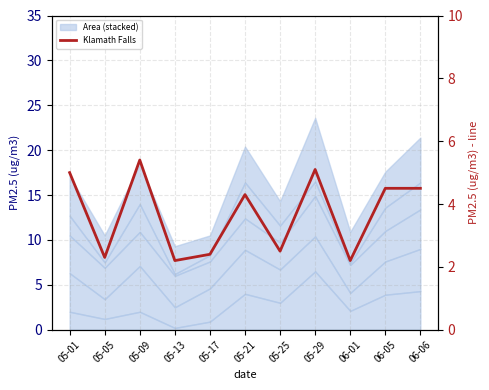

What is the label of the 2nd point from the left?

05-05